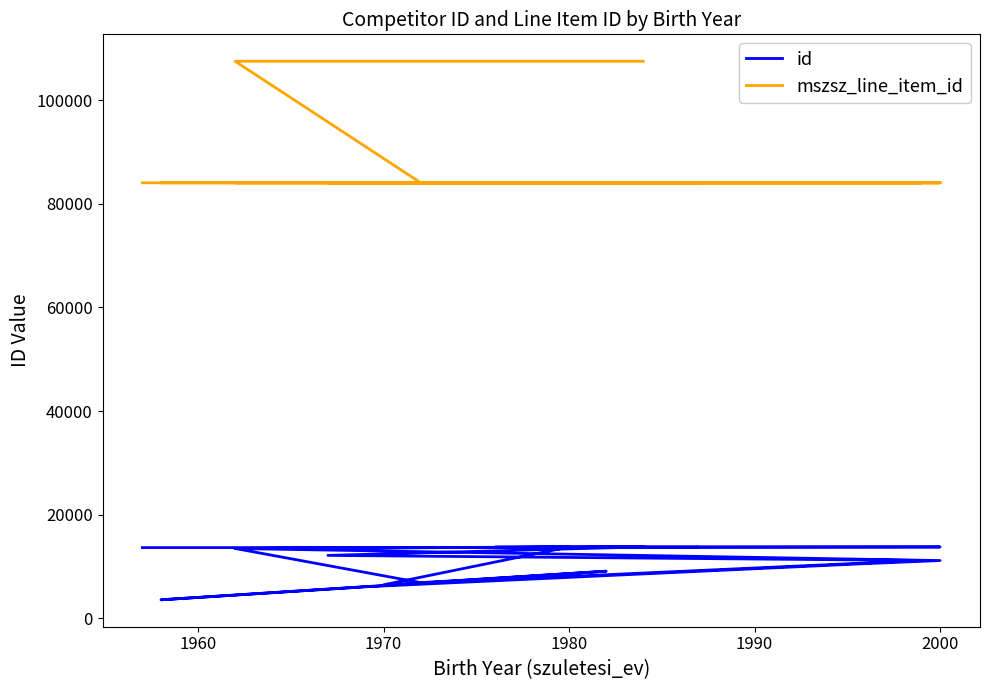

True or false: id has more than 1 interior local peaks.

True